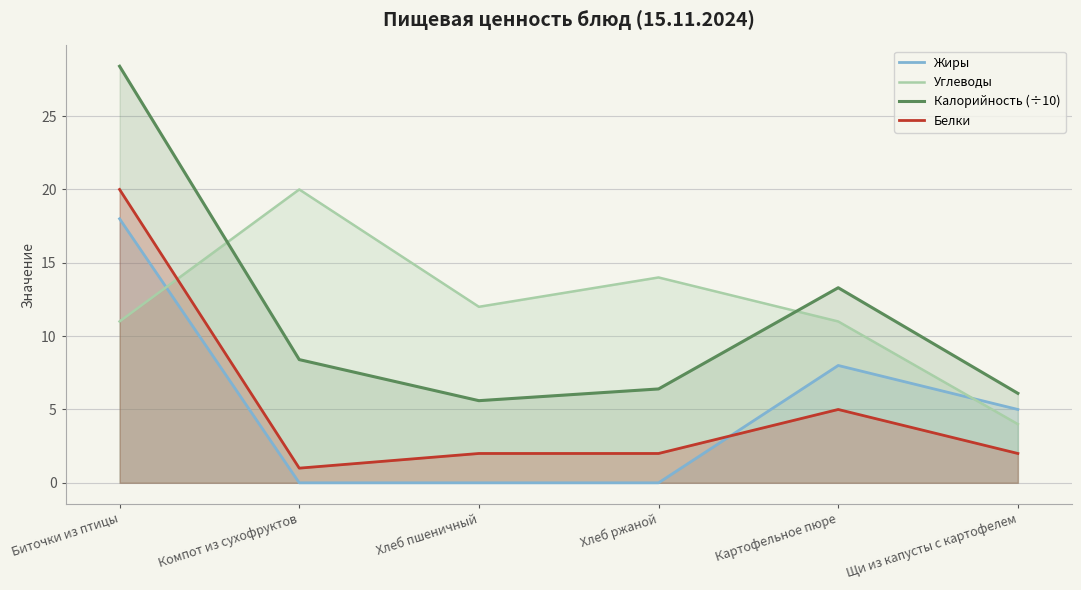

Which category has the lowest value across all series?

Компот из сухофруктов